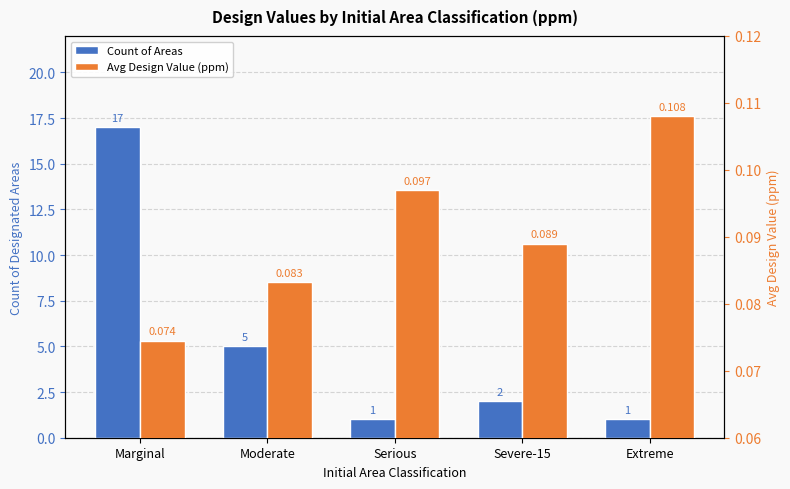

Where is Count of Areas nearest to the value 9?

Moderate